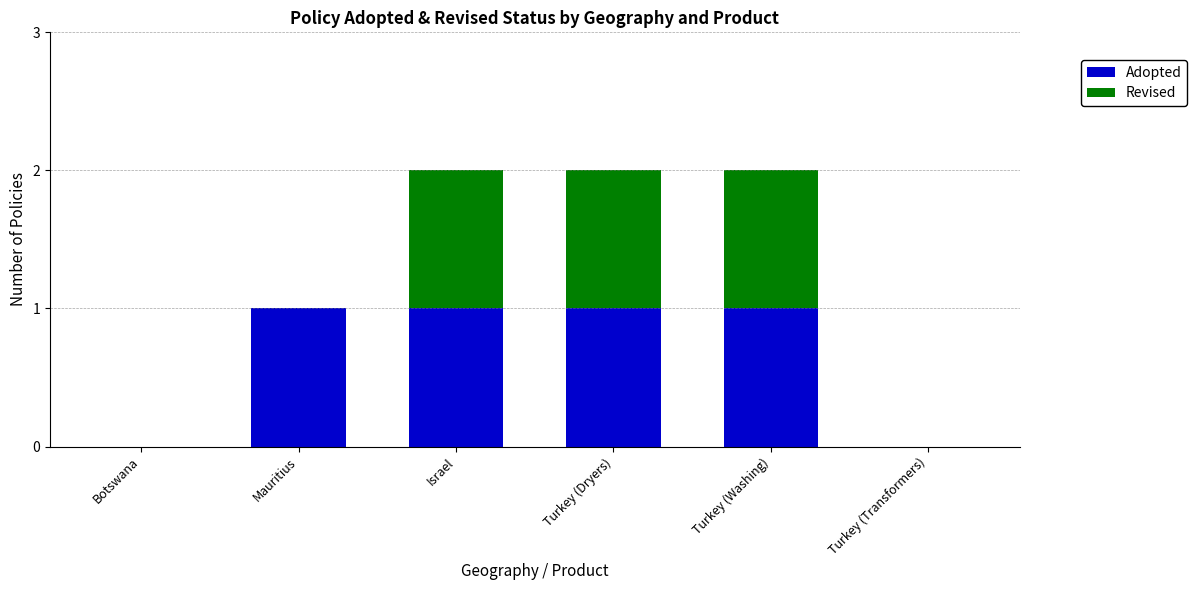

The value of Adopted at Israel is 0. True or false?

False